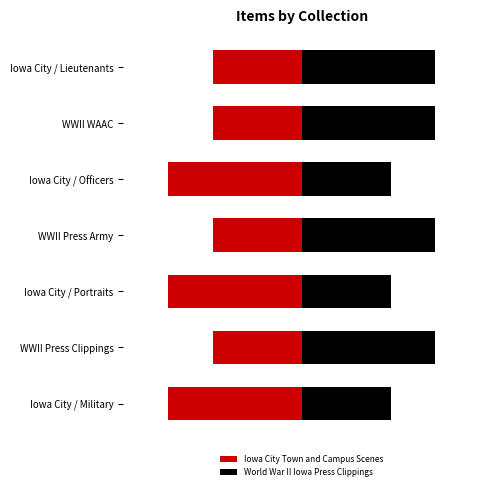

How many Iowa City Town and Campus Scenes values are between -3 and -2?

7